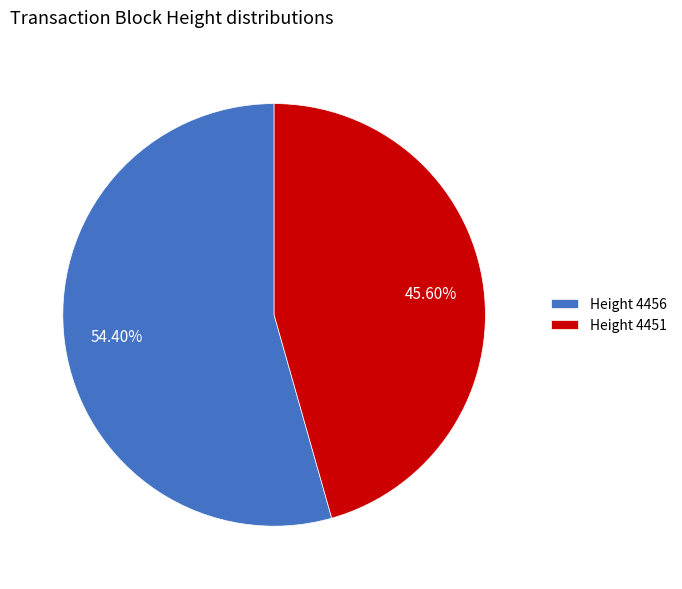

What is the largest slice in the pie chart?

Height 4456